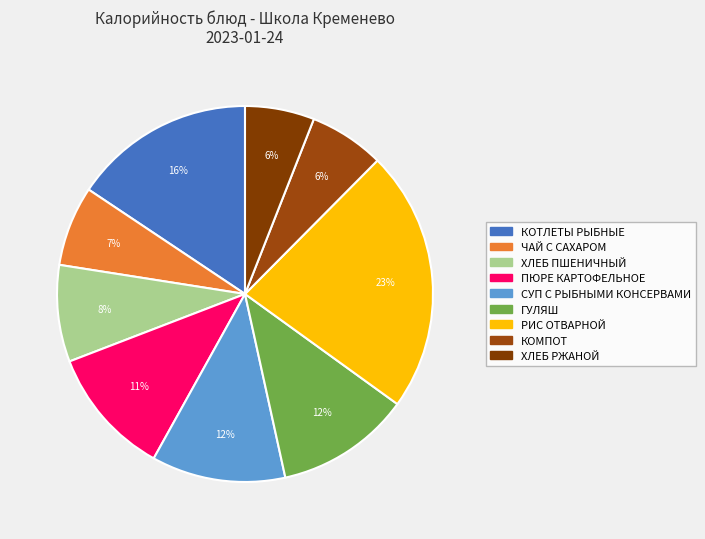

Count the number of slices in the pie.

9